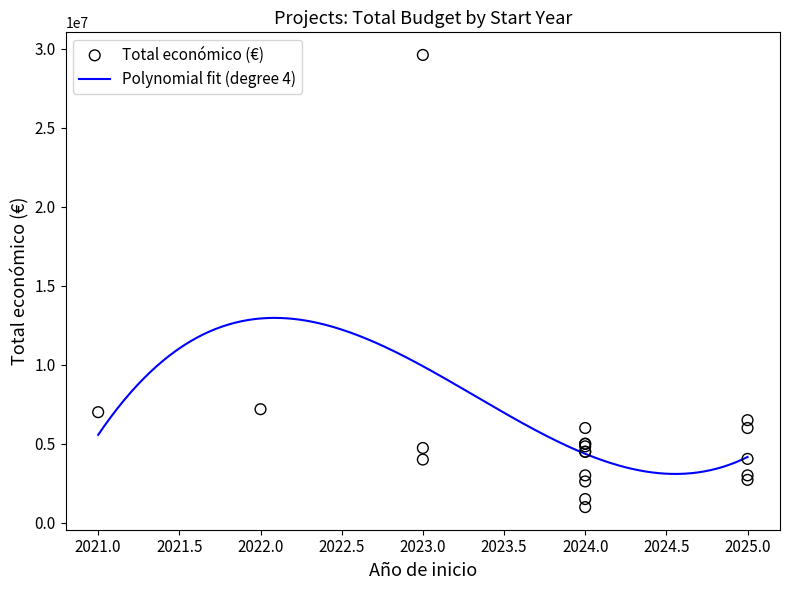

Which series has the largest Y range (max minus min)?

Total económico